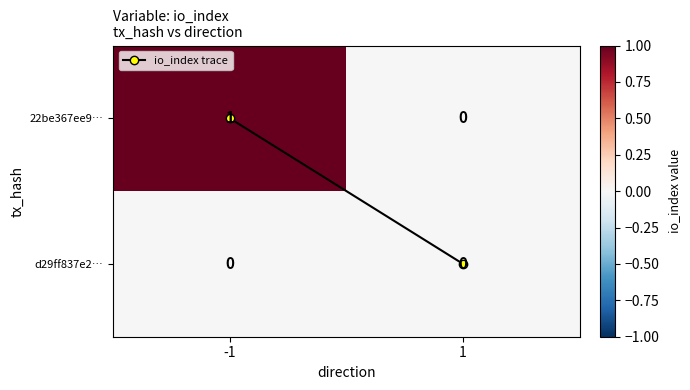

Rank the series by their average value, from highest to lowest.

22be367ee9…, d29ff837e2…